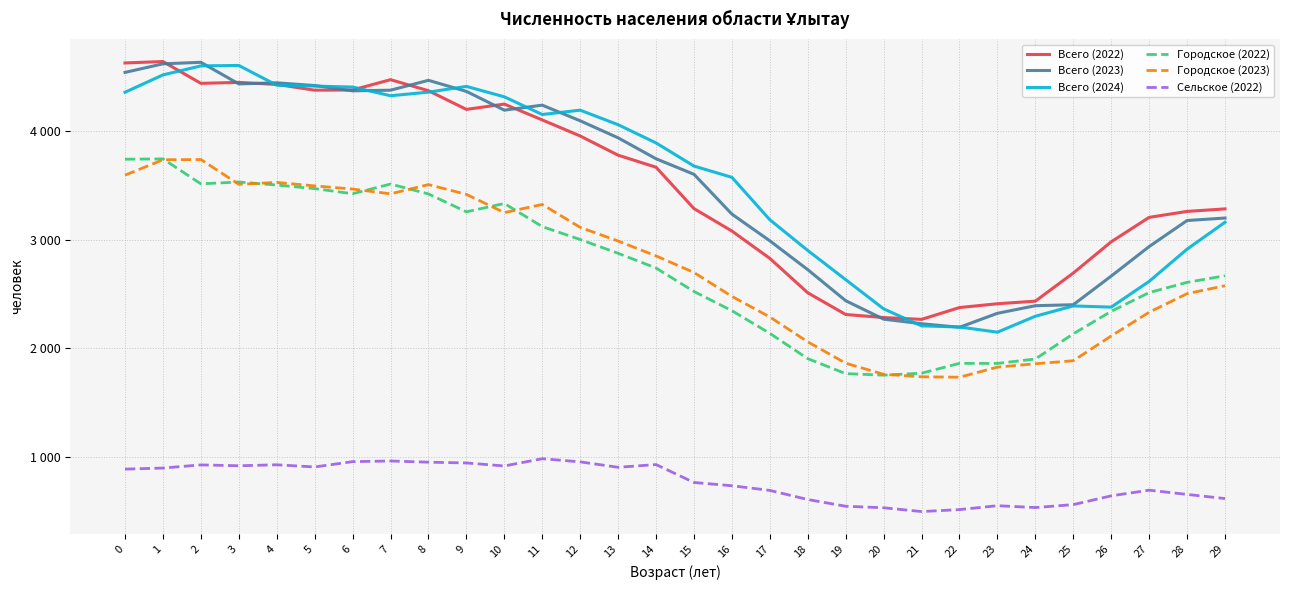

Where is the first local minimum for Всего (2022)?

2